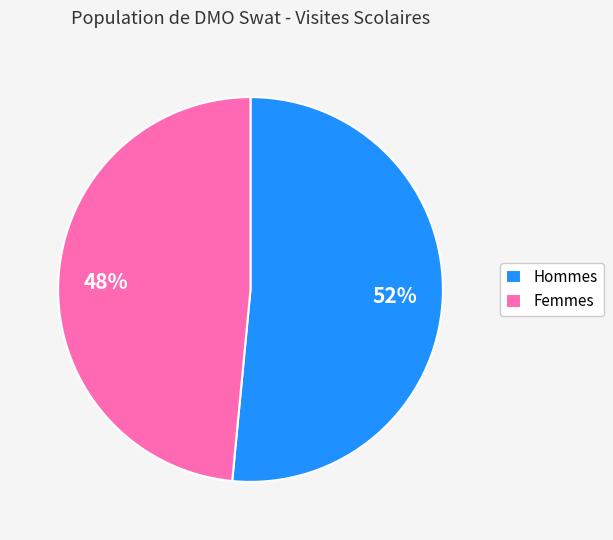

The Femmes slice represents 48% of the pie. True or false?

True